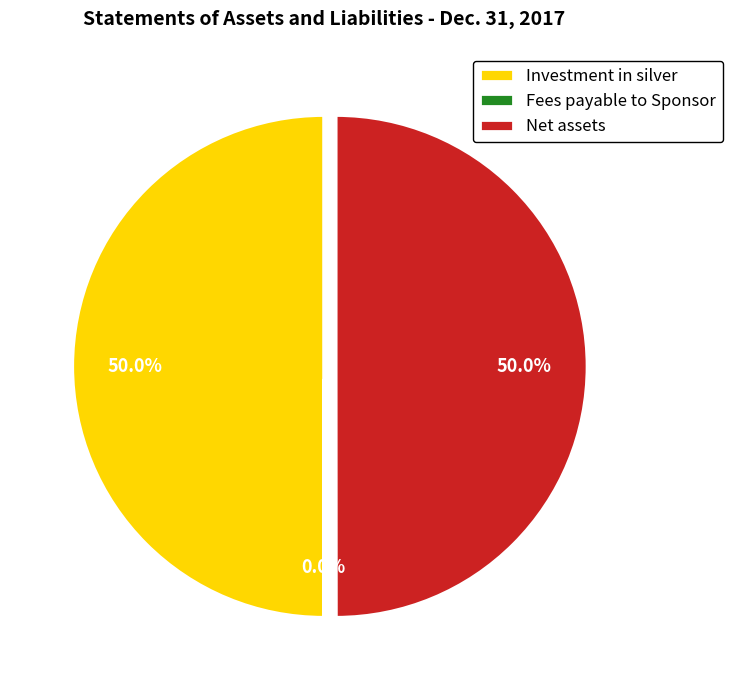

What percentage is the Investment in silver slice, to the nearest percent?

50%